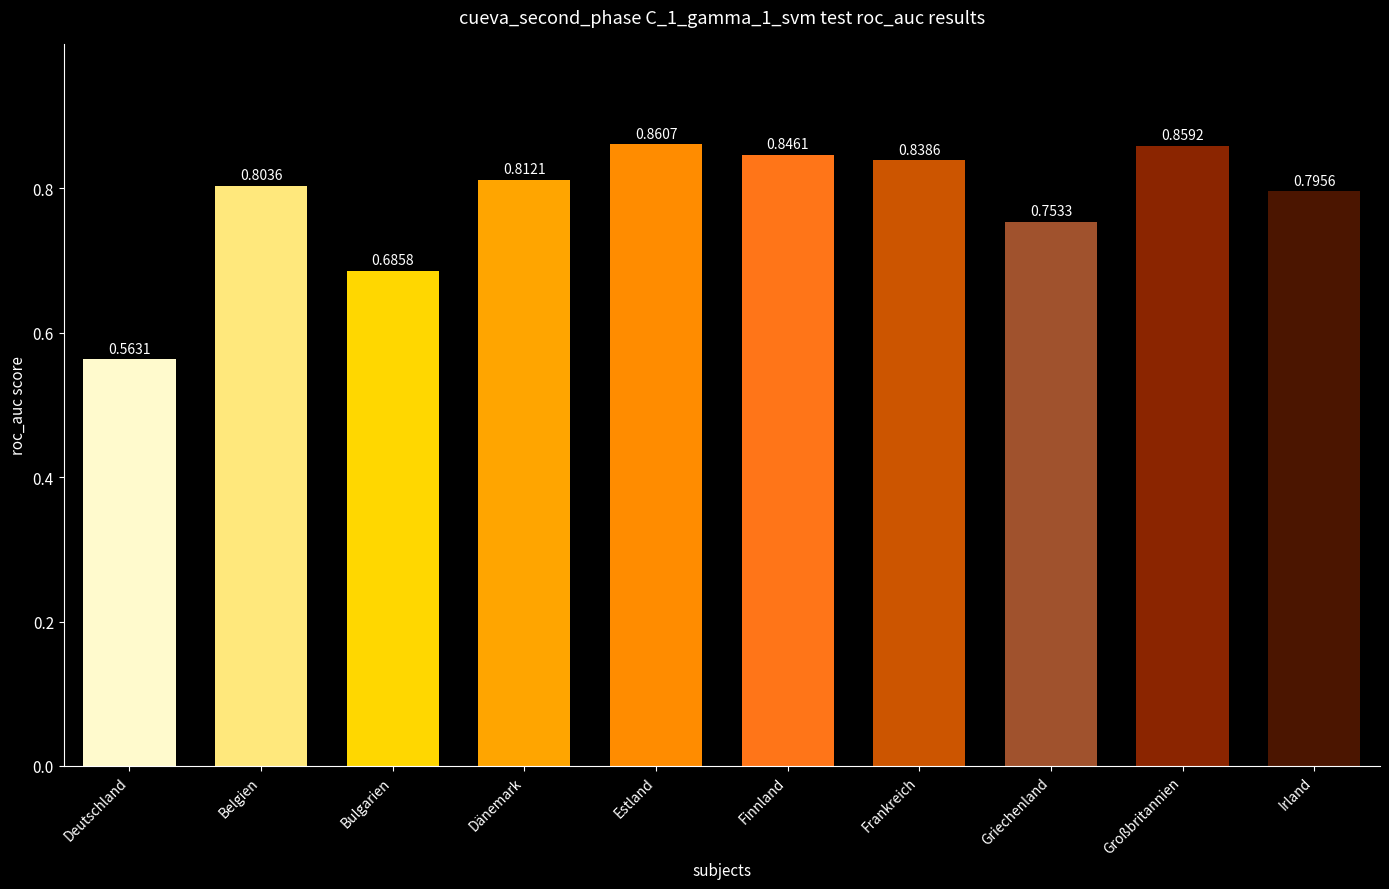

At which label is the value closest to 0?

Deutschland